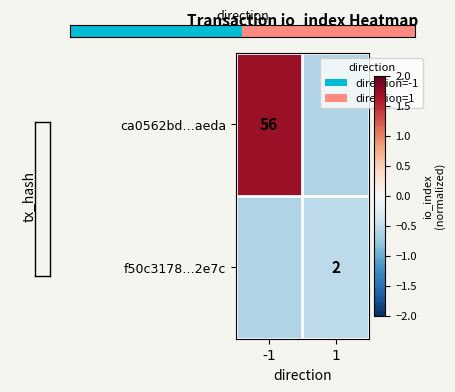

Is the value of ca0562bd…aeda at -1 greater than the value of f50c3178…2e7c at 1?

Yes